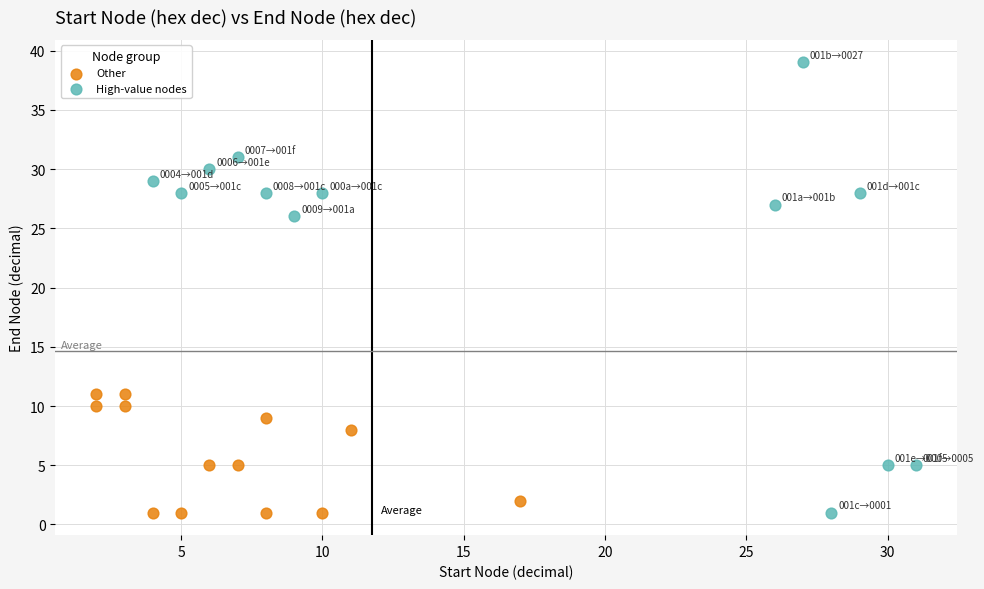

Which series reaches the maximum Y coordinate?

High-value nodes